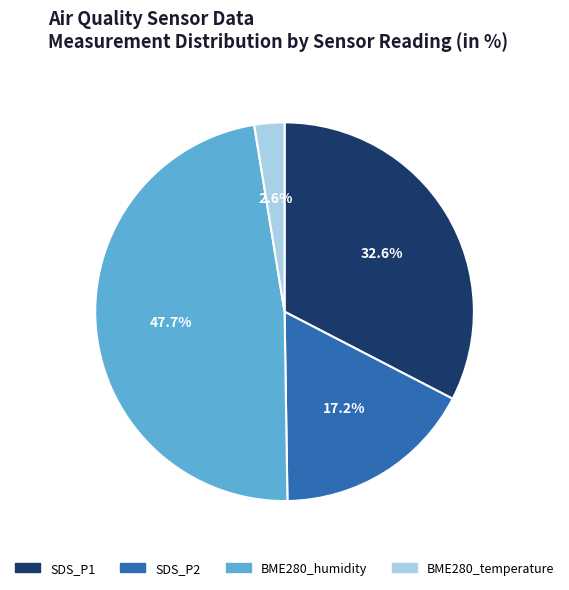

Do SDS_P2 and BME280_humidity together represent more than half of the pie?

Yes